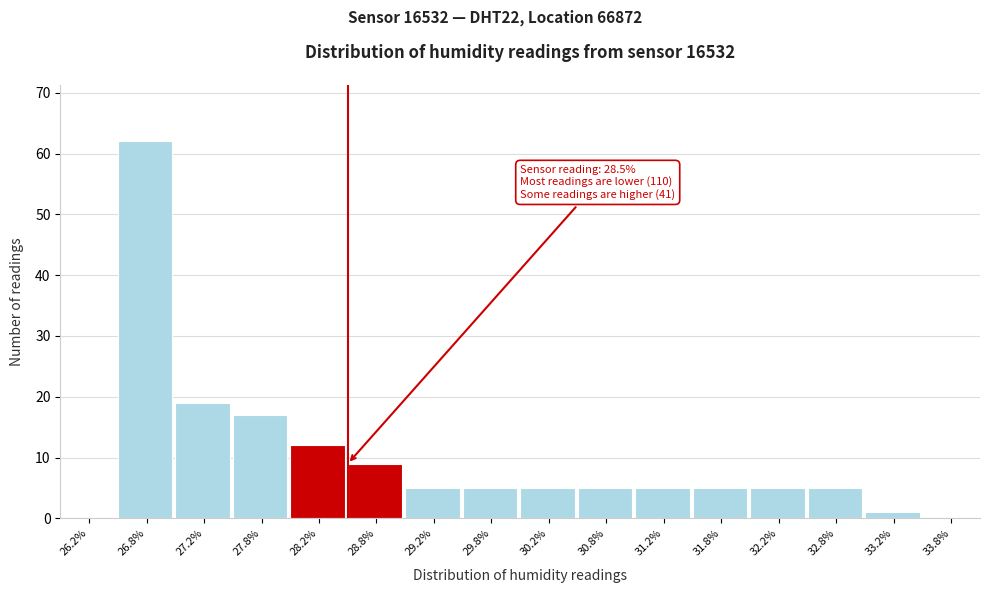

Over which range of the x-axis is the bar tallest?

26.5 to 27.0